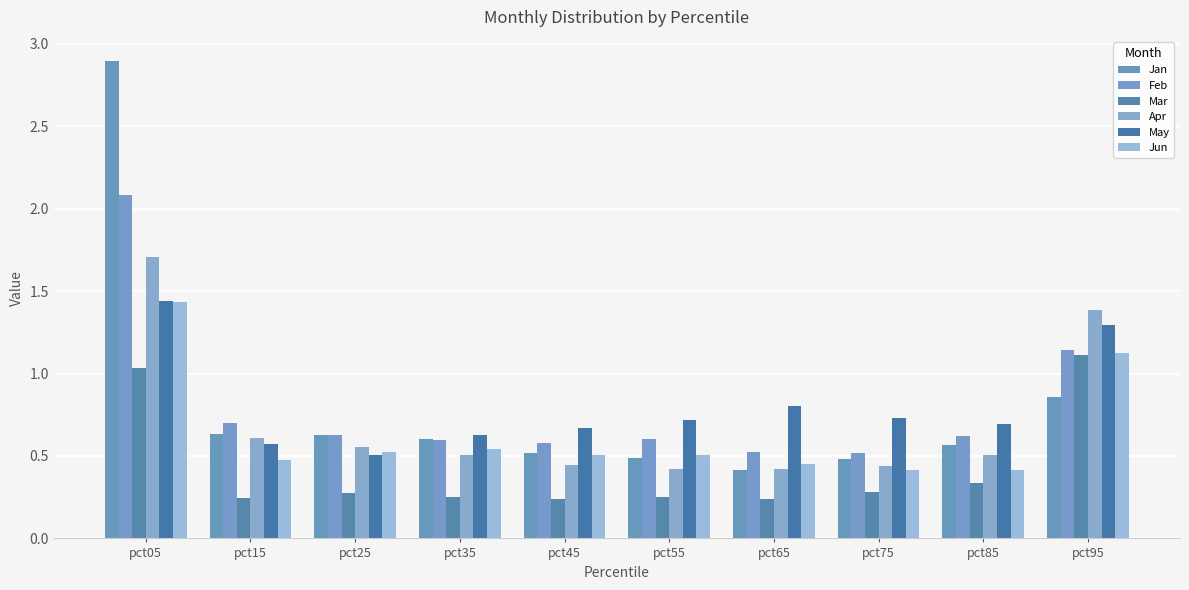

Reading left to right, what are all the values shown in this chart?

Jan: 2.9	0.6	0.6	0.6	0.5	0.5	0.4	0.5	0.6	0.9
Feb: 2.1	0.7	0.6	0.6	0.6	0.6	0.5	0.5	0.6	1.1
Mar: 1.0	0.2	0.3	0.3	0.2	0.3	0.2	0.3	0.3	1.1
Apr: 1.7	0.6	0.6	0.5	0.4	0.4	0.4	0.4	0.5	1.4
May: 1.4	0.6	0.5	0.6	0.7	0.7	0.8	0.7	0.7	1.3
Jun: 1.4	0.5	0.5	0.5	0.5	0.5	0.5	0.4	0.4	1.1